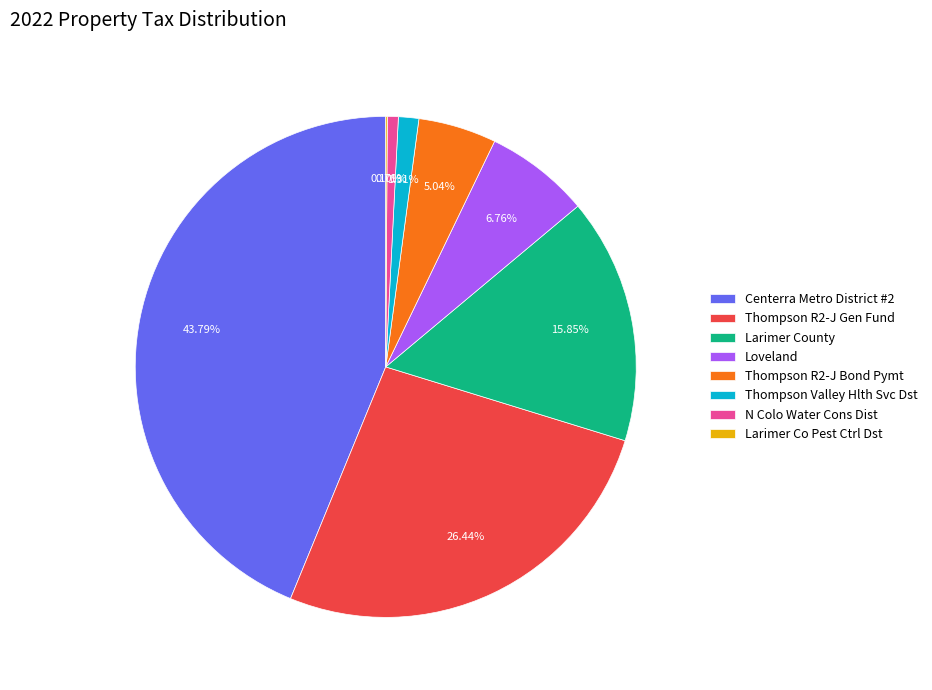

Which has a higher value, Loveland or Thompson R2-J Bond Pymt?

Loveland